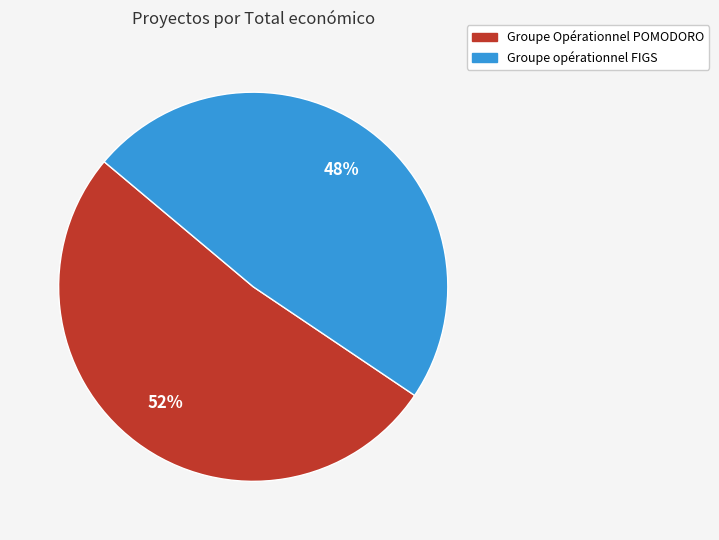

The Groupe opérationnel FIGS slice represents 48% of the pie. True or false?

True